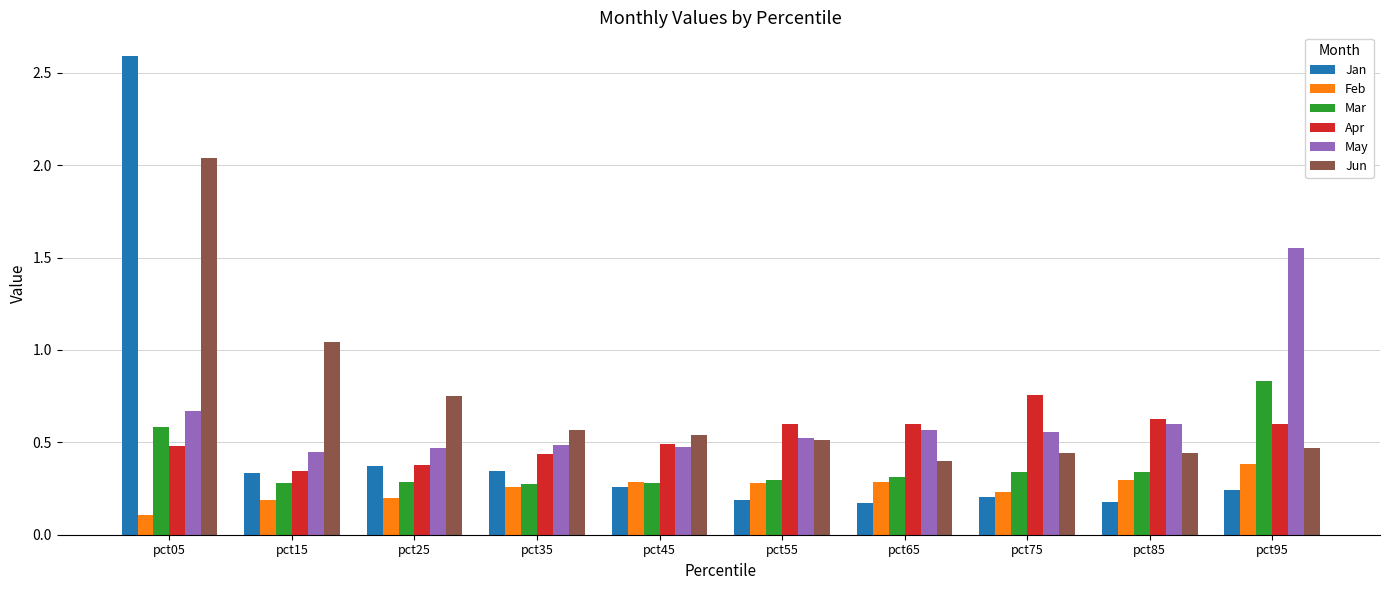

What is the maximum value shown in the chart?

2.6